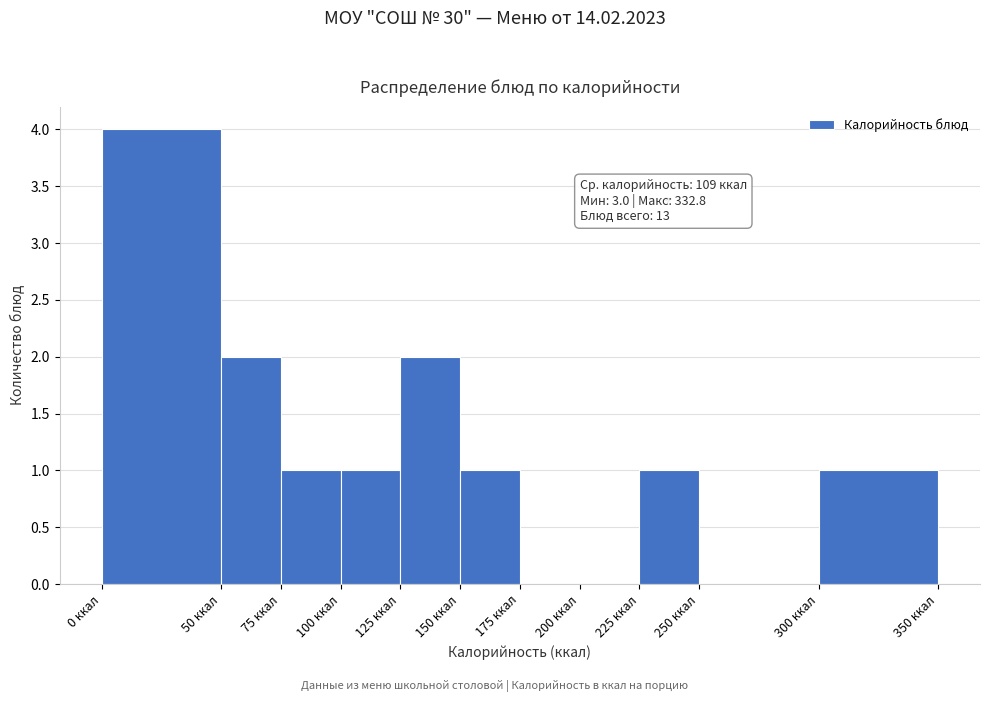

Over which range of the x-axis is the bar tallest?

0 to 50